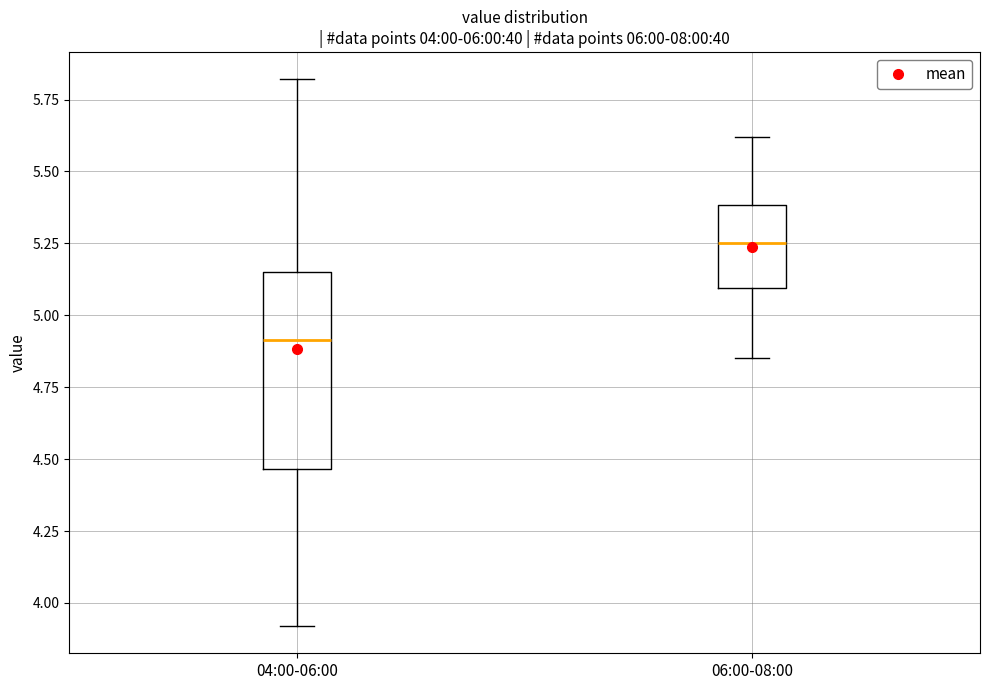

Which box's median line is the lowest?

04:00-06:00